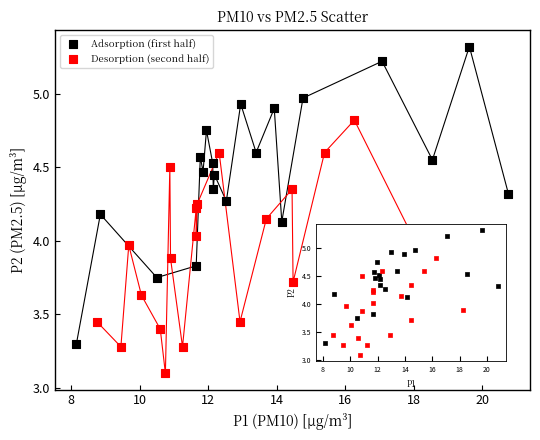

Which series contains the highest Y value?

Adsorption (first half)